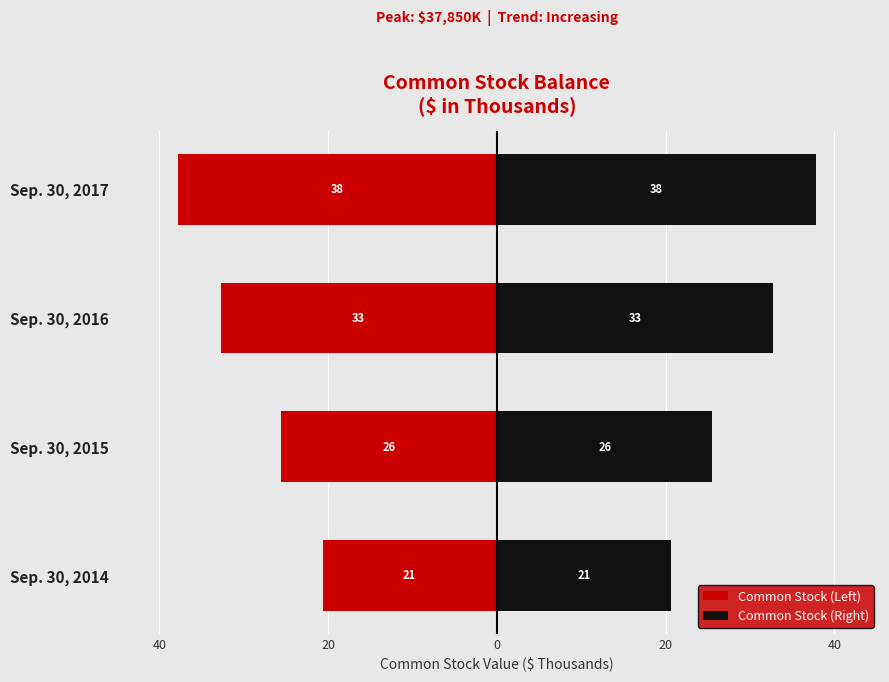

Which series has the largest range (max minus min)?

Common Stock (Left)